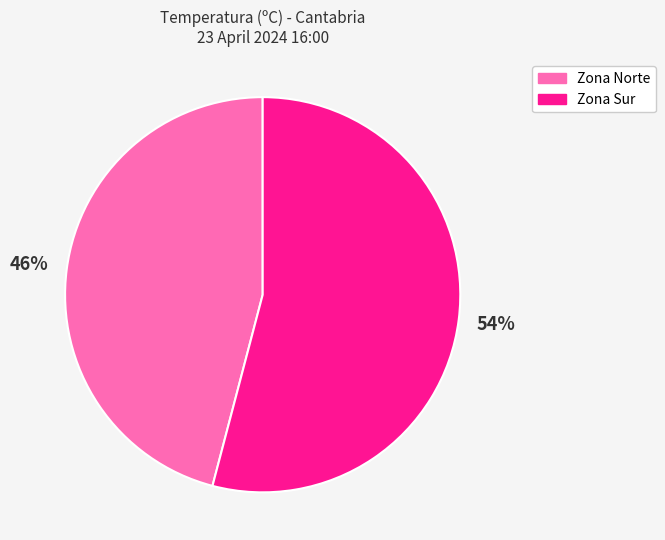

Rank the categories by value from lowest to highest.

Zona Norte, Zona Sur